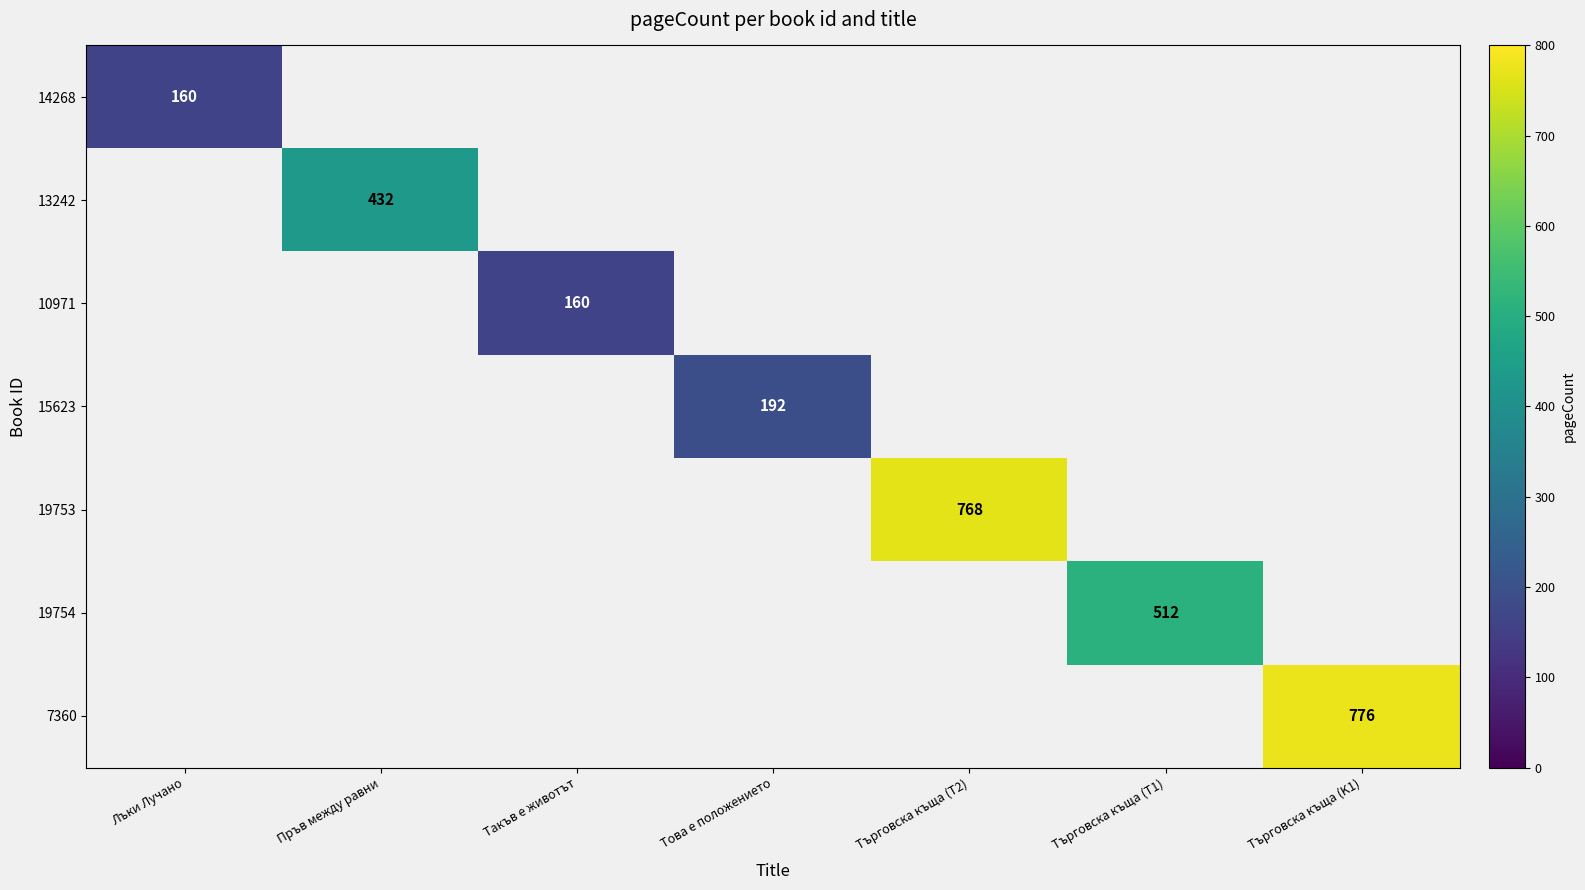

How many distinct data groups are displayed?

7